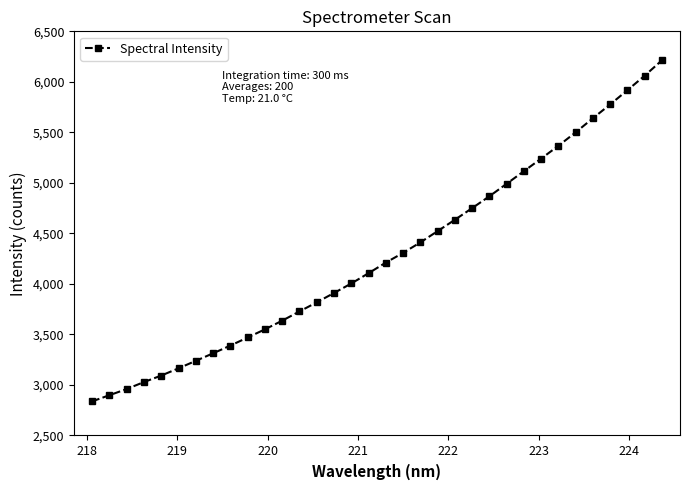

What is the value of the 9th point from the left?

3389.9